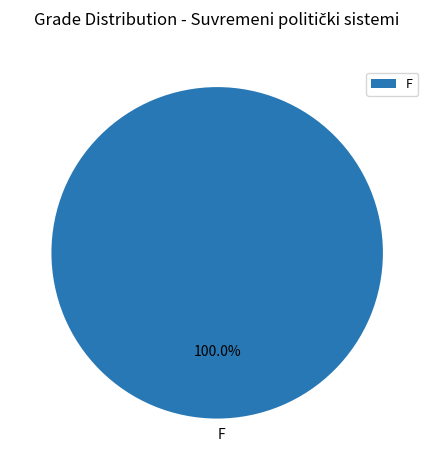

Does any single category account for the majority?

Yes